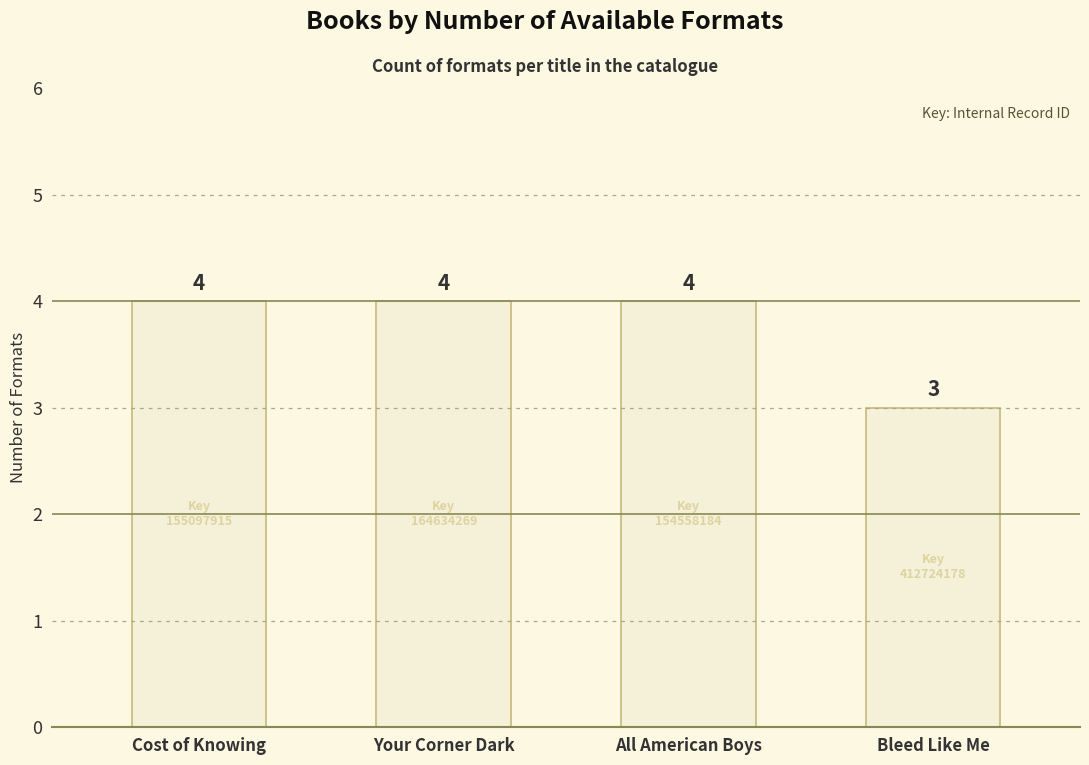

The value at All American Boys is 2. True or false?

False